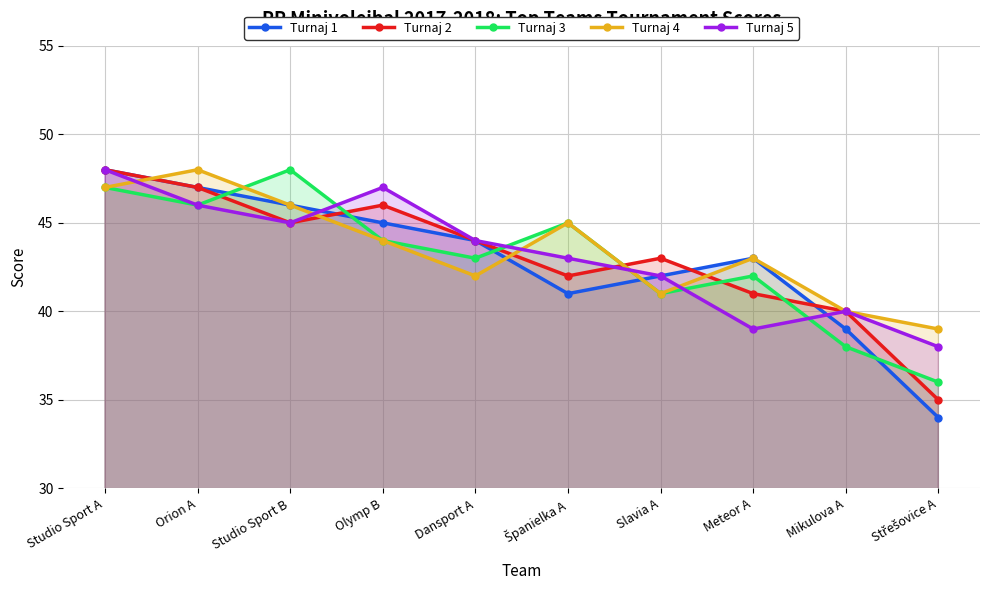

Reading left to right, extract all data points from this chart.

Turnaj 1: Studio Sport A=48	Orion A=47	Studio Sport B=46	Olymp B=45	Dansport A=44	Španielka A=41	Slavia A=42	Meteor A=43	Mikulova A=39	Střešovice A=34
Turnaj 2: Studio Sport A=48	Orion A=47	Studio Sport B=45	Olymp B=46	Dansport A=44	Španielka A=42	Slavia A=43	Meteor A=41	Mikulova A=40	Střešovice A=35
Turnaj 3: Studio Sport A=47	Orion A=46	Studio Sport B=48	Olymp B=44	Dansport A=43	Španielka A=45	Slavia A=41	Meteor A=42	Mikulova A=38	Střešovice A=36
Turnaj 4: Studio Sport A=47	Orion A=48	Studio Sport B=46	Olymp B=44	Dansport A=42	Španielka A=45	Slavia A=41	Meteor A=43	Mikulova A=40	Střešovice A=39
Turnaj 5: Studio Sport A=48	Orion A=46	Studio Sport B=45	Olymp B=47	Dansport A=44	Španielka A=43	Slavia A=42	Meteor A=39	Mikulova A=40	Střešovice A=38